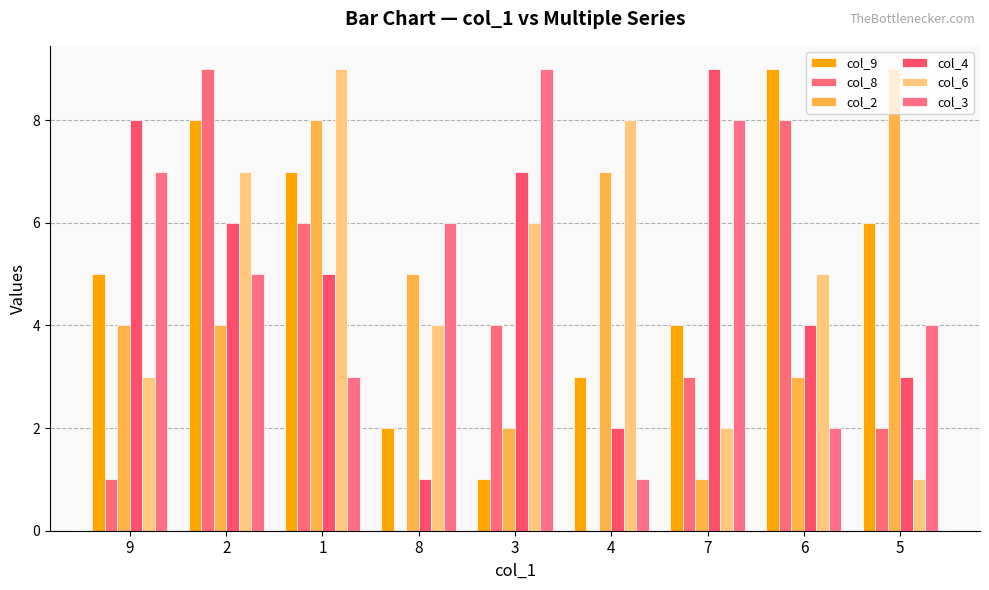

What is the sum of the col_3 values at 1 and 5?

7